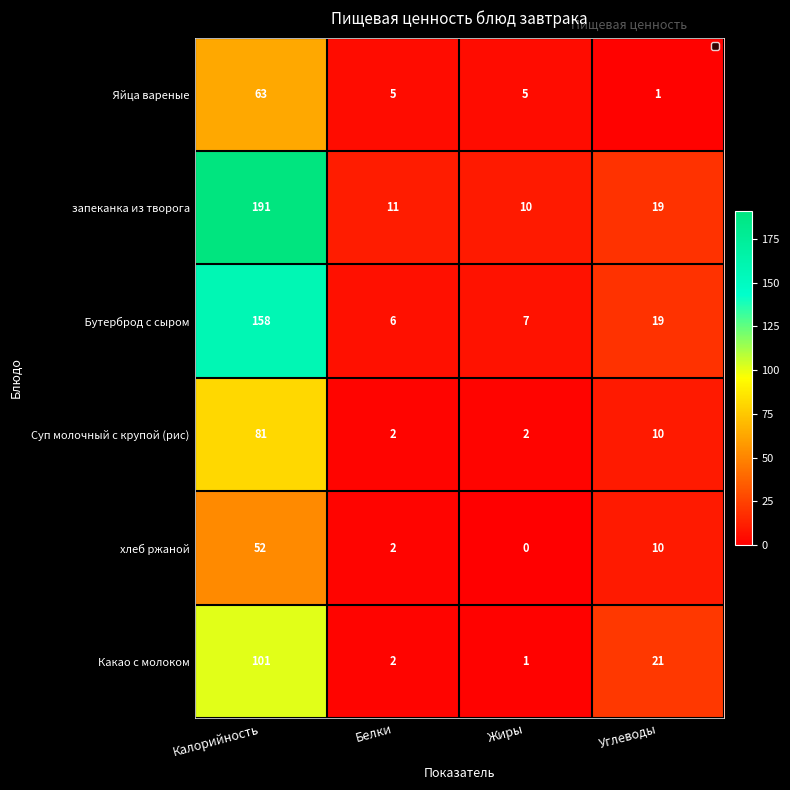

List the labels in order of Какао с молоком value, smallest first.

Жиры, Белки, Углеводы, Калорийность